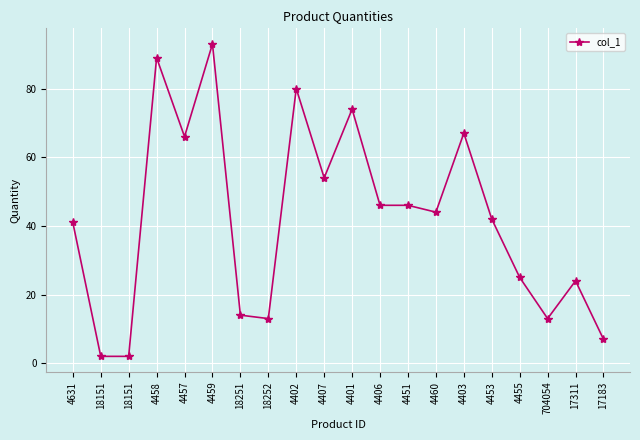

What is the sum of all values?

842